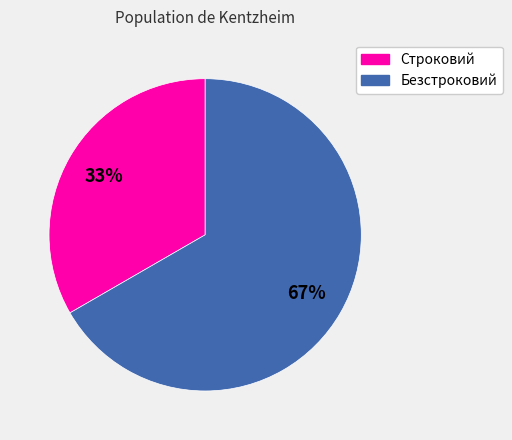

To the nearest percent, what is the combined percentage of Строковий and Безстроковий?

100%